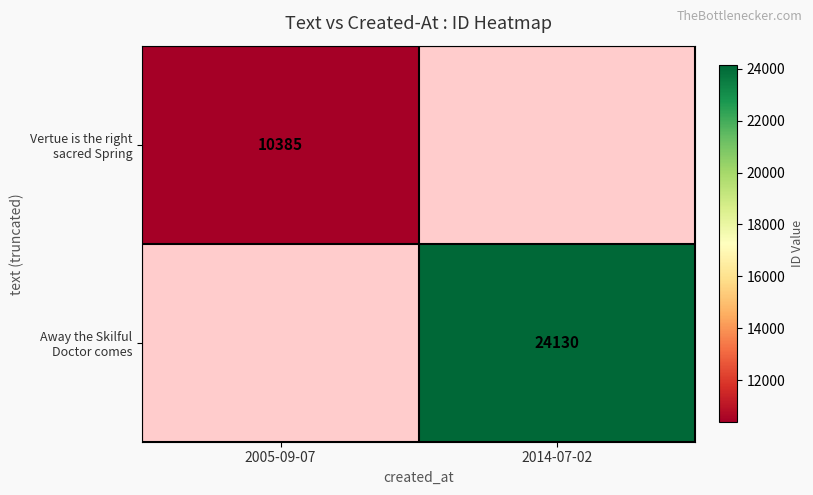

Is it true that Away the Skilful Doctor comes equals 6660 at 2014-07-02?

False